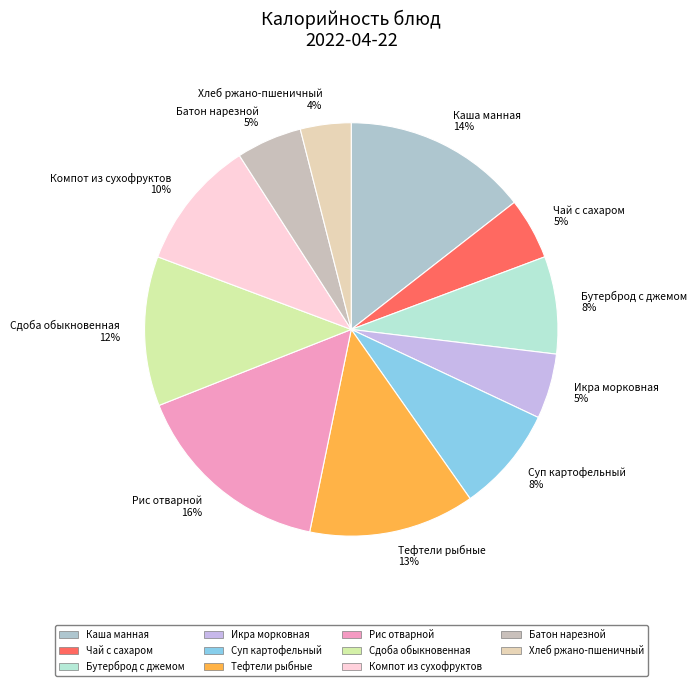

Combined, do Батон нарезной 5% and Рис отварной 16% account for over 50%?

No